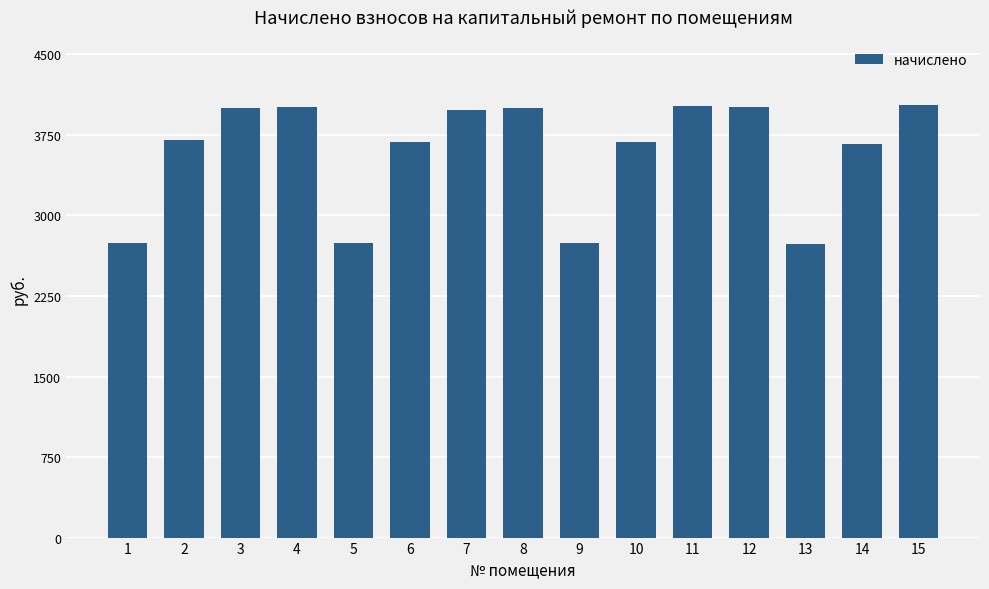

What is the average value?

3582.9